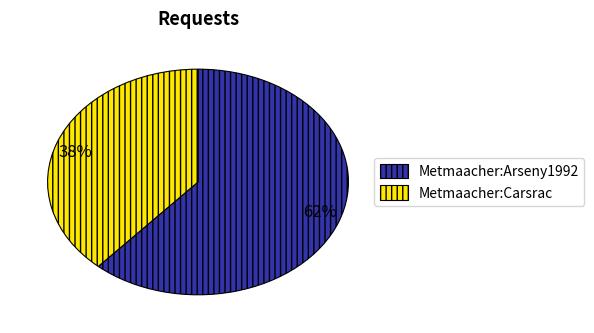

True or false: 38% accounts for 53% of the total.

False